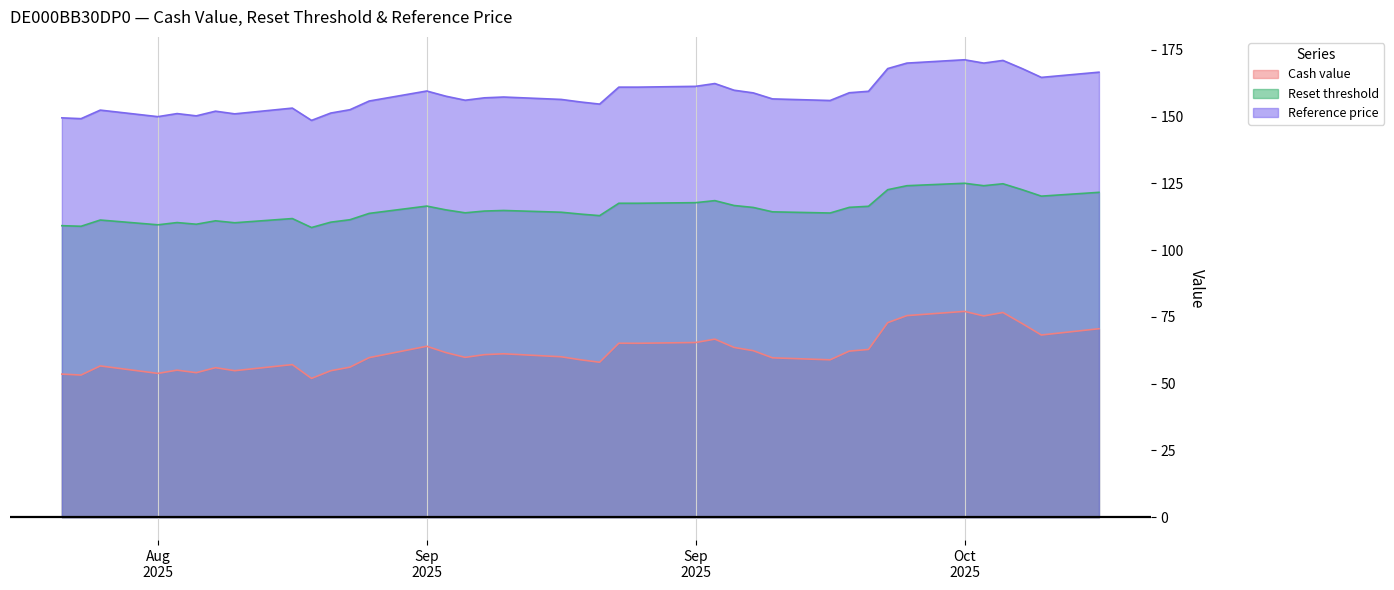

What is the difference between the highest and lowest values at 2025-08-22?

95.8